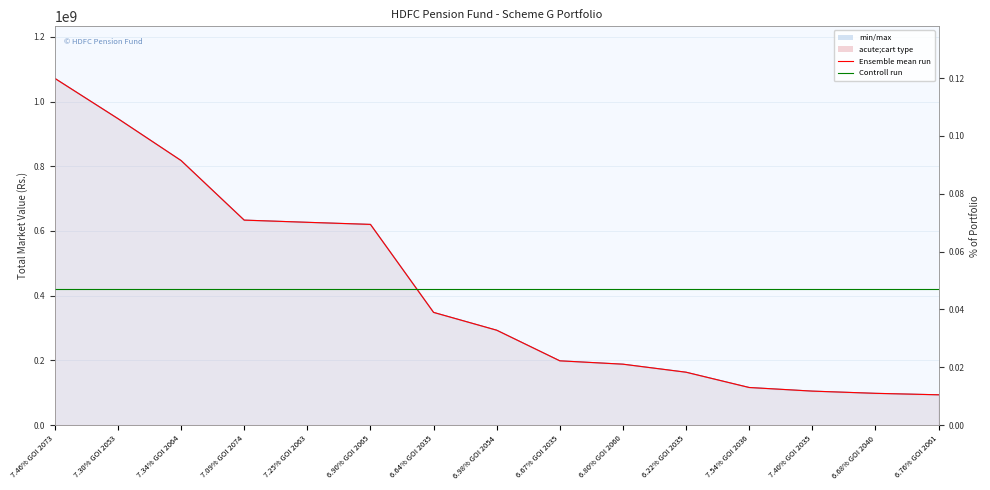

True or false: Total Market Value has more than 2 points higher than both neighbors.

False